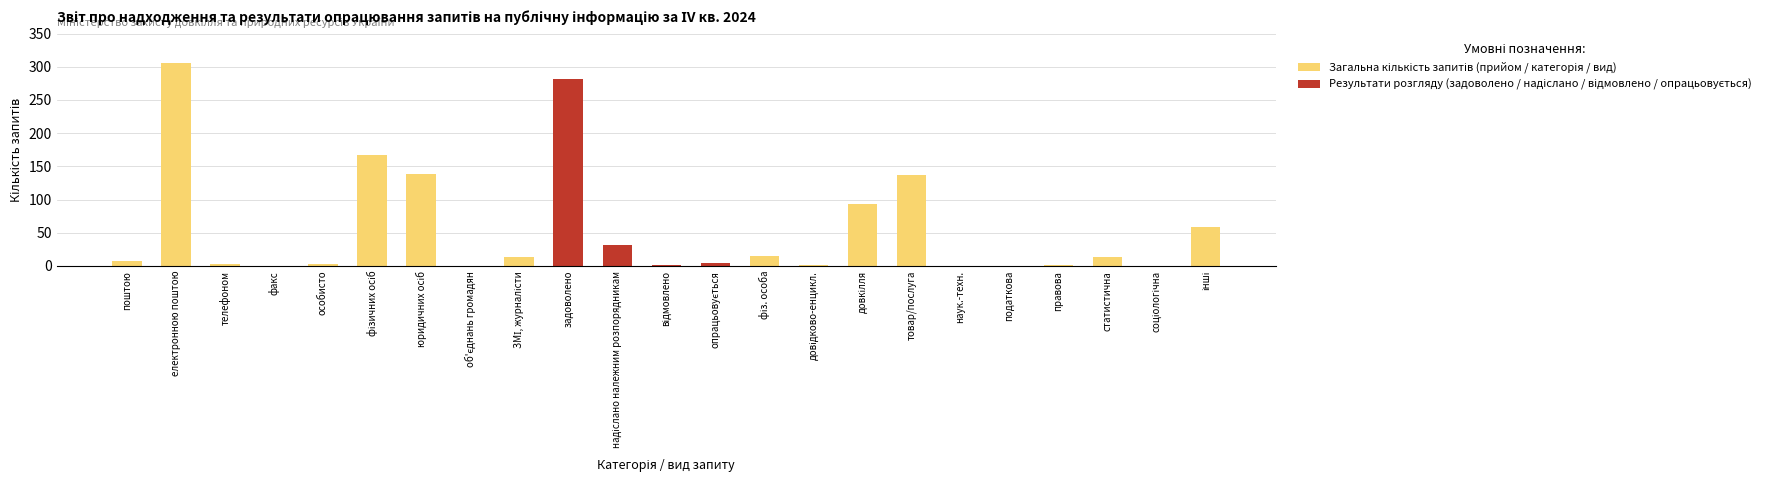

What position from the left is правова?

20